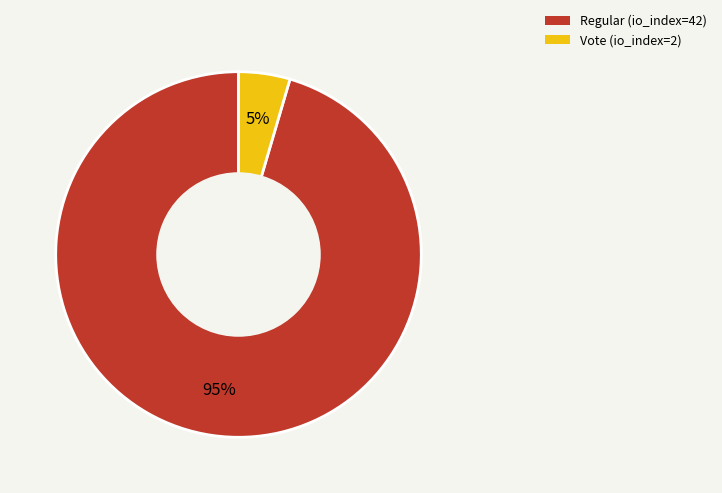

To the nearest percent, what portion does Vote (io_index=2) represent?

5%